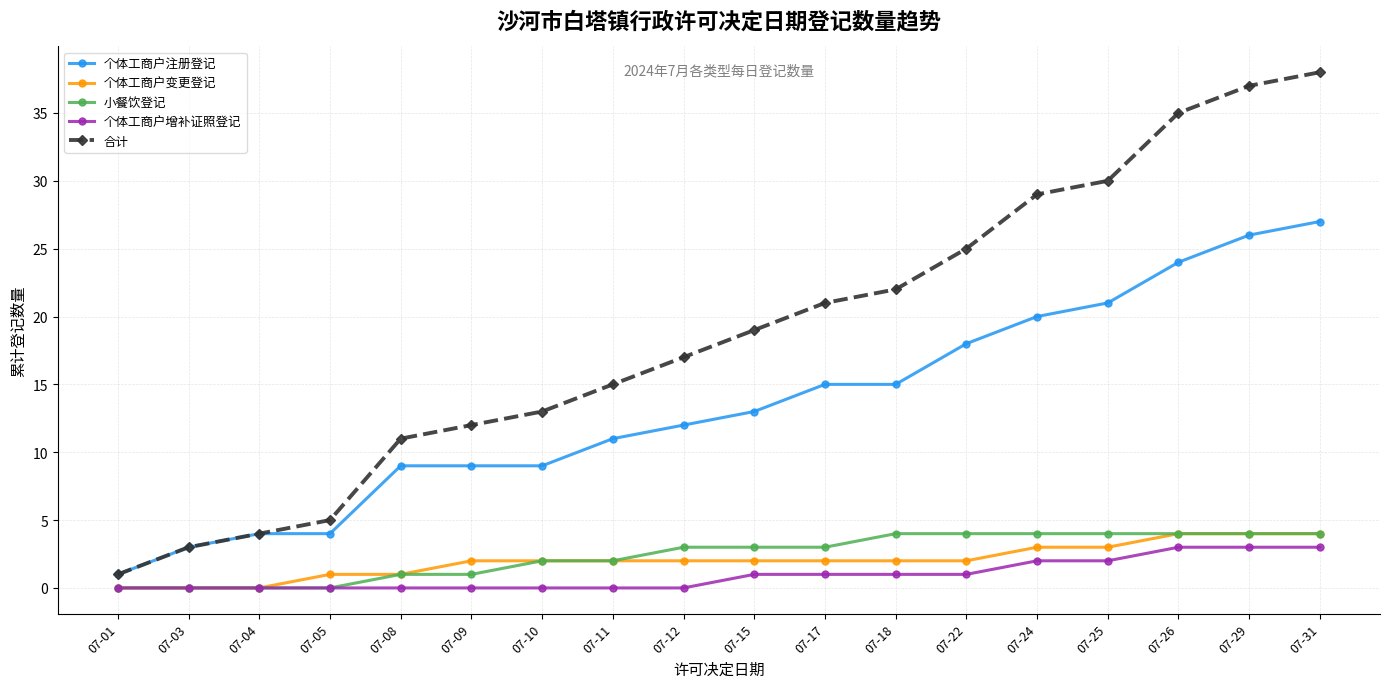

How many lines are shown in the chart?

5